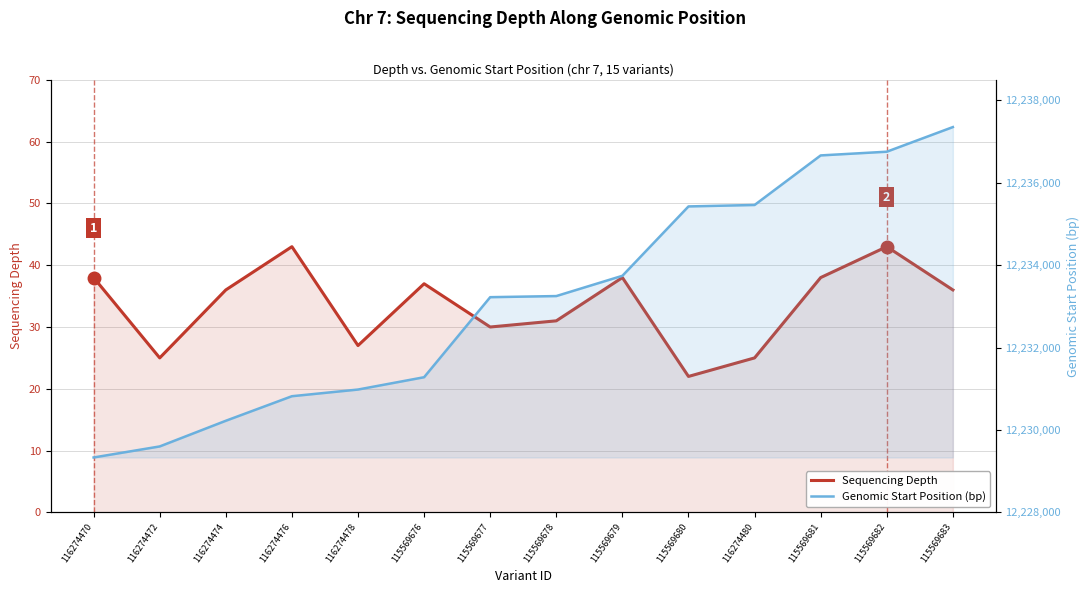

True or false: Sequencing Depth and Genomic Start Position (bp) cross at least once.

False